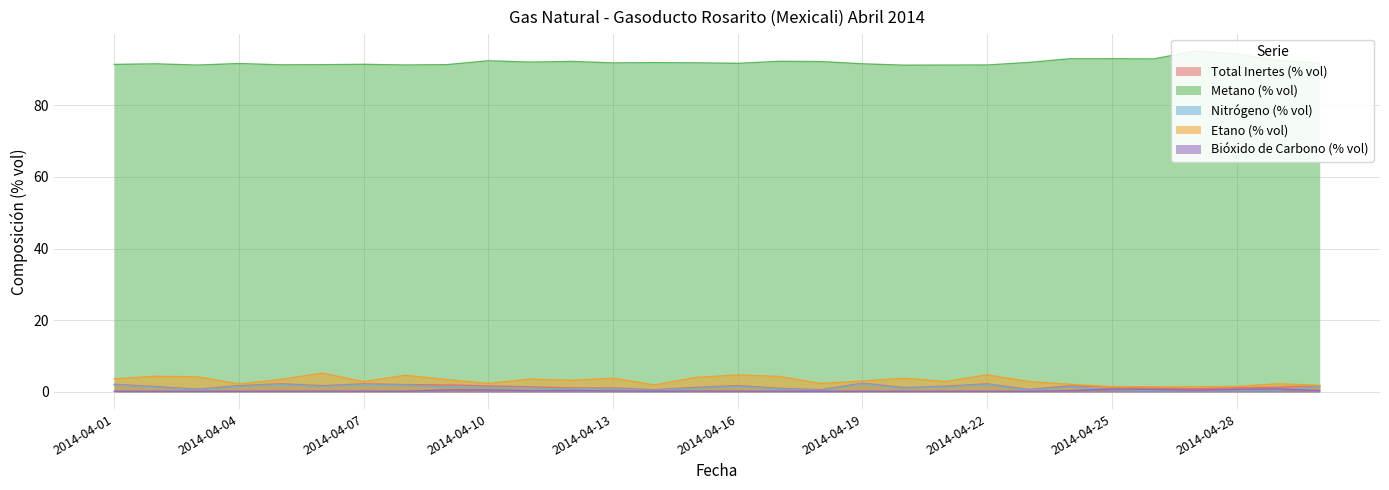

Where is the first local minimum for Bióxido de Carbono (% vol)?

2014-04-03